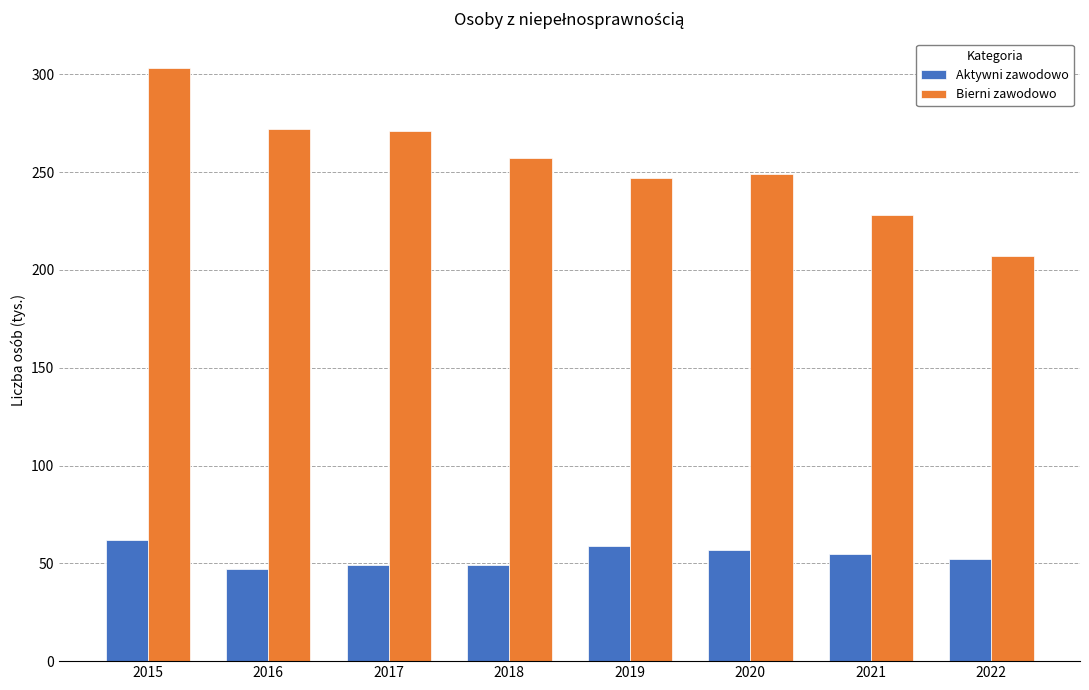

What value does the Bierni zawodowo series have at 2018?

257